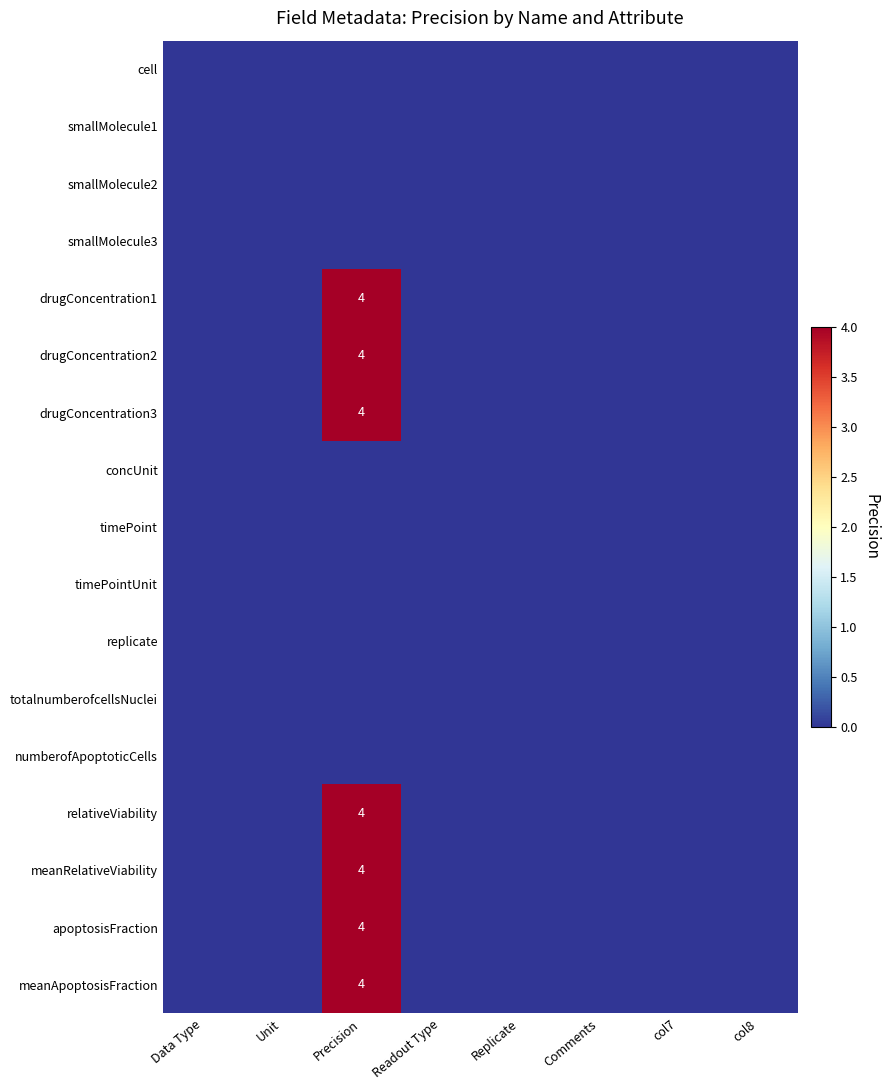

True or false: drugConcentration3 has a value of 4 at Precision.

True